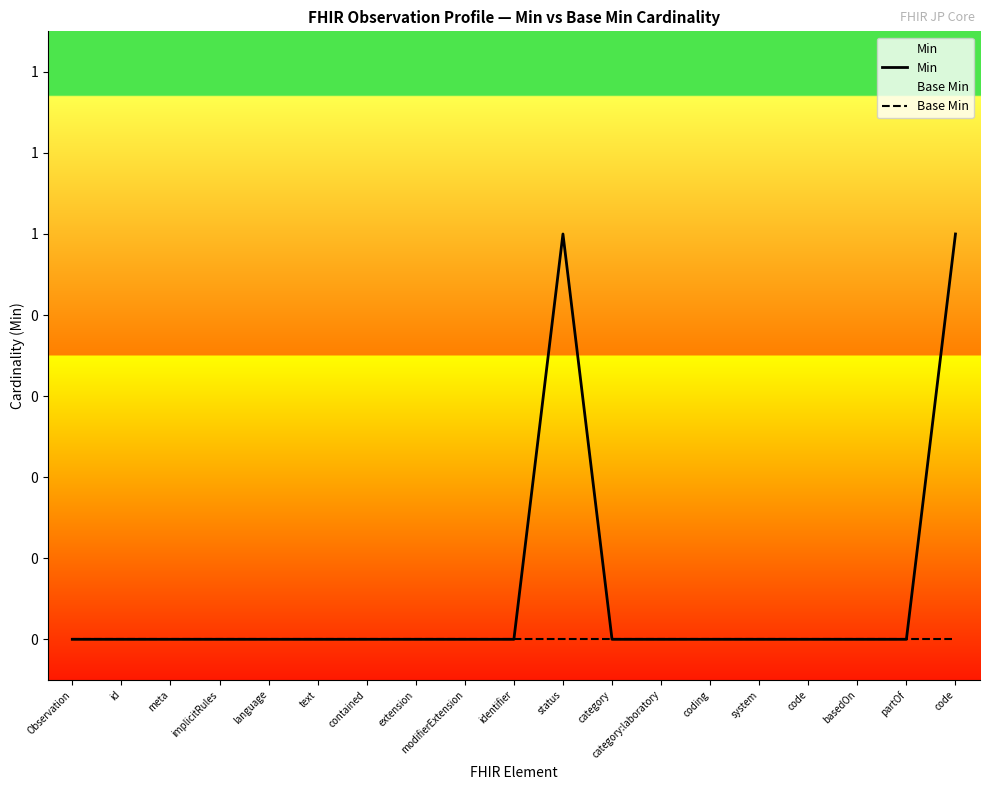

True or false: Min and Base Min cross at least once.

False